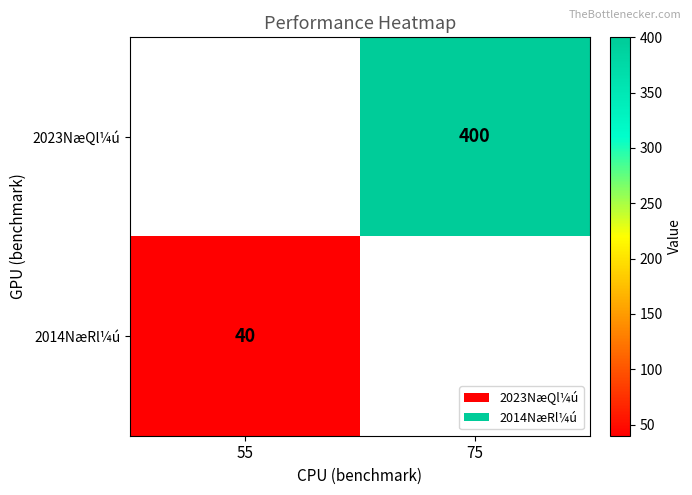

The 2014NæRl¼ú series shows 40 at 55. True or false?

True